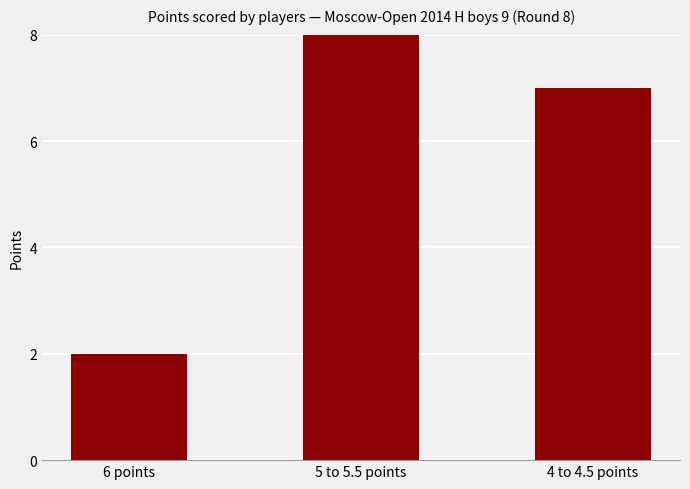

How many data points are above 7?

1